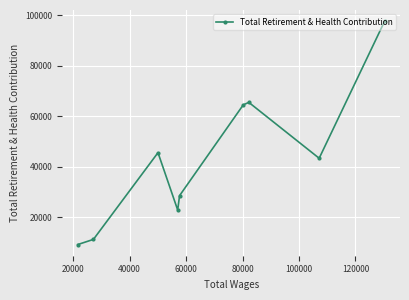

Reading left to right, what are all the values shown in this chart?

9188	11232	45608	22871	28571	64574	65530	43390	97725